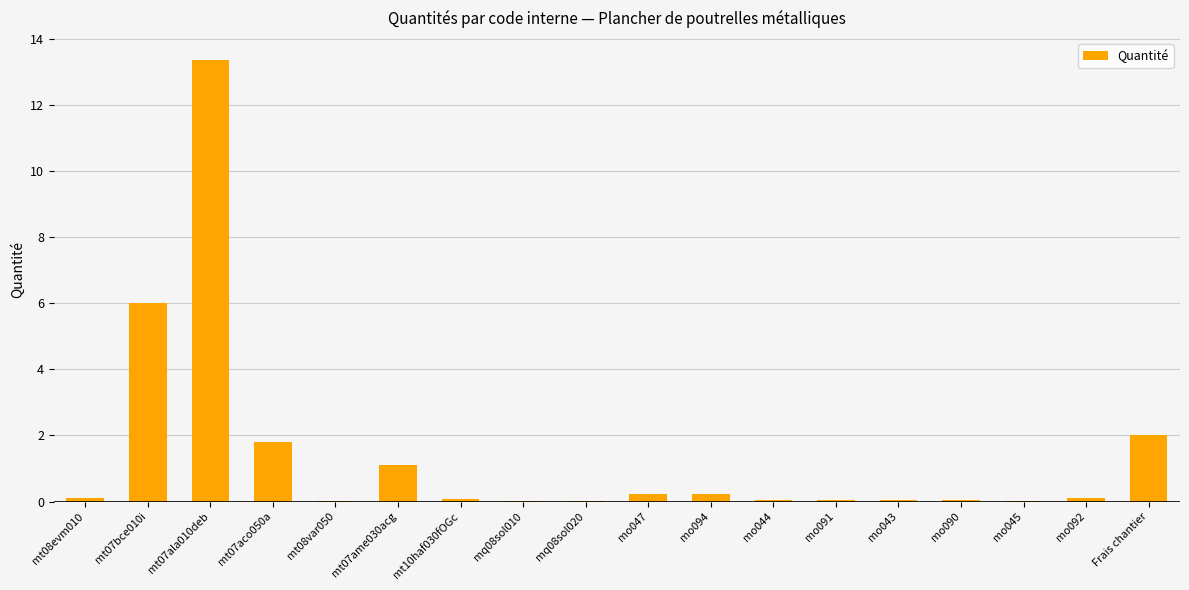

Is it true that the value at mt07bce010i is 2.6?

False